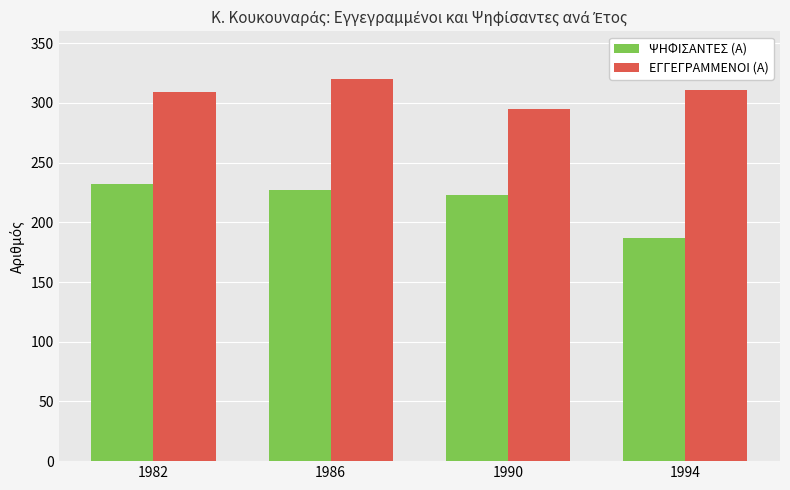

The ΨΗΦΙΣΑΝΤΕΣ (Α) series shows 232 at 1982. True or false?

True